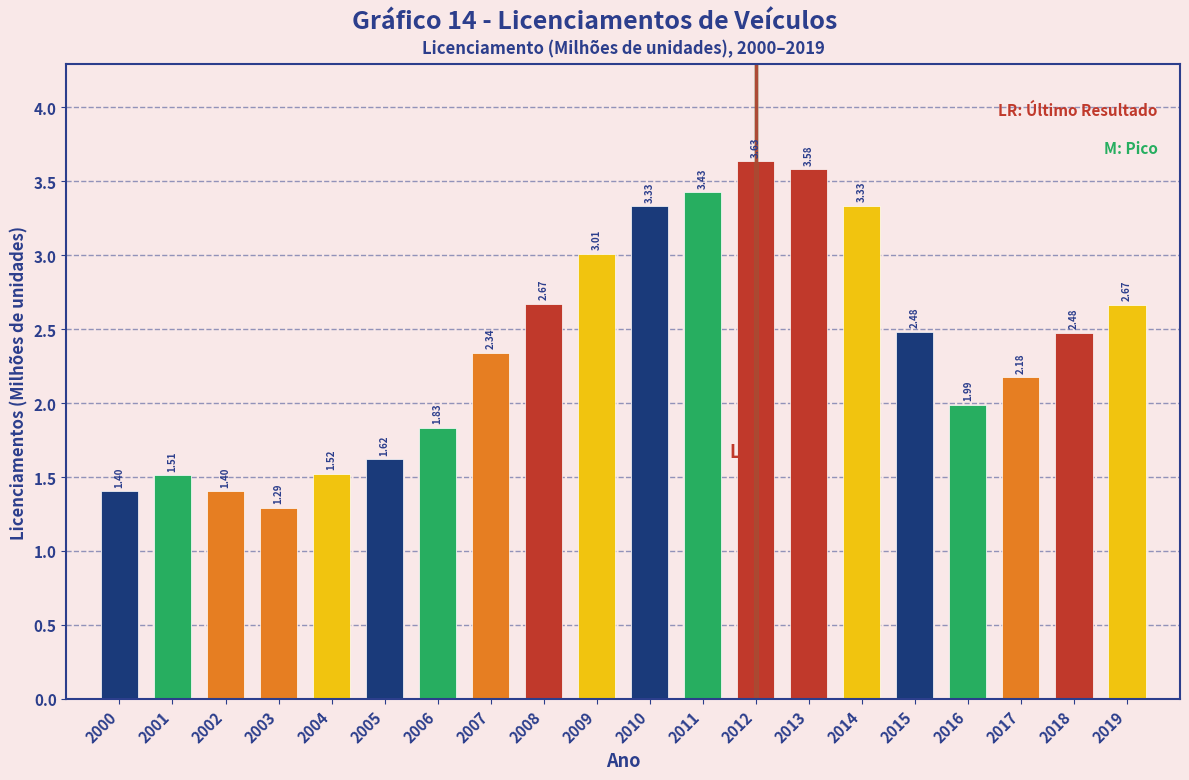

What is the difference between the values at 2018 and 2014?

0.9